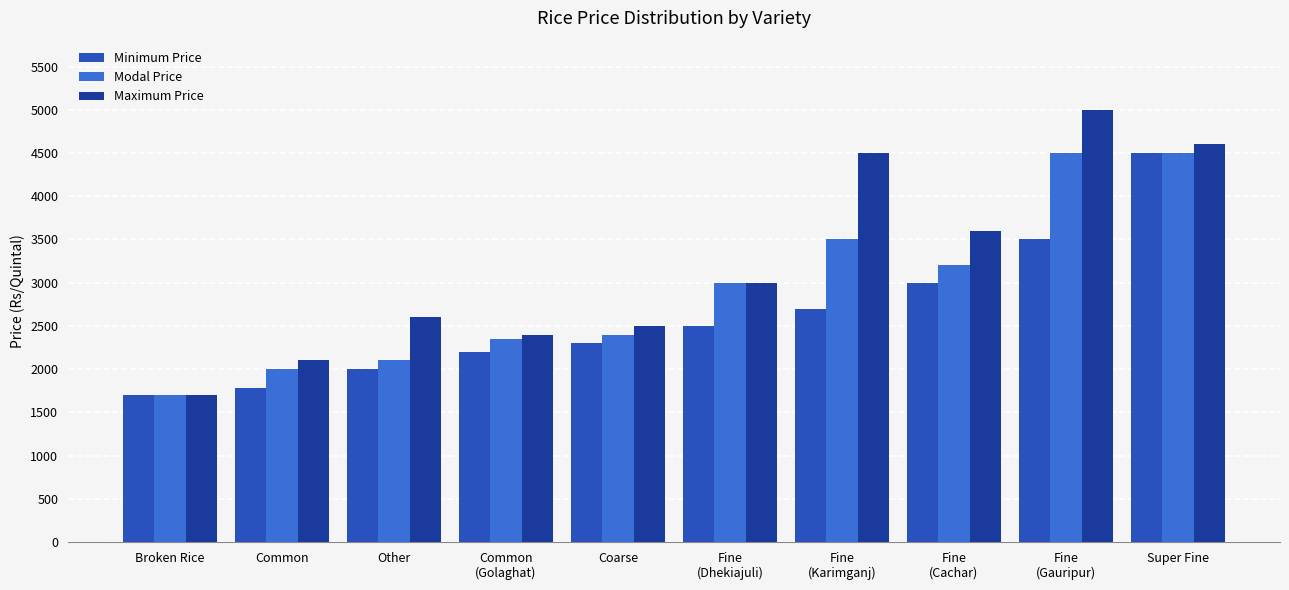

Reading right to left, list all the values displayed in this chart.

Minimum Price: 4500	3500	3000	2700	2500	2300	2200	2000	1780	1700
Modal Price: 4500	4500	3200	3500	3000	2400	2350	2100	2000	1700
Maximum Price: 4600	5000	3600	4500	3000	2500	2400	2600	2100	1700